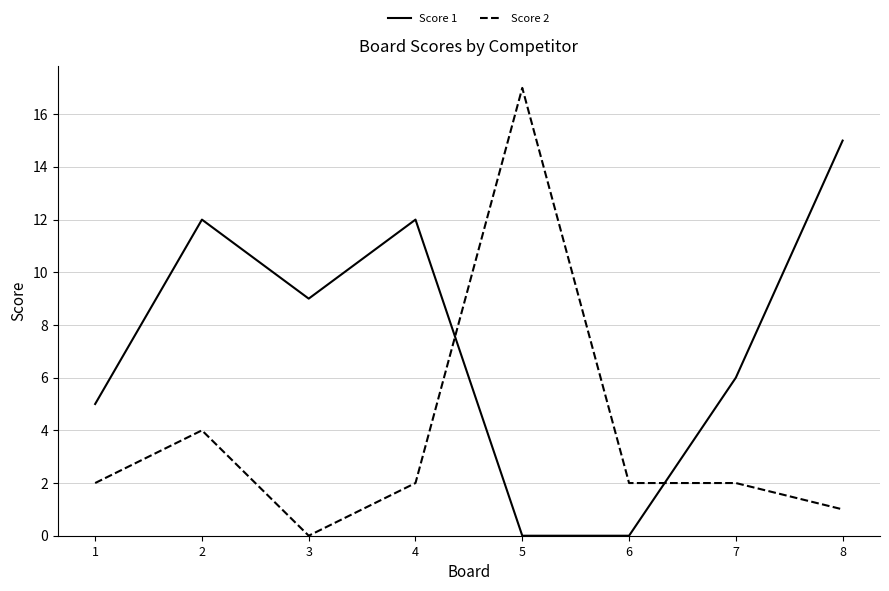

Is it true that Score 2 equals 0 at 3?

True